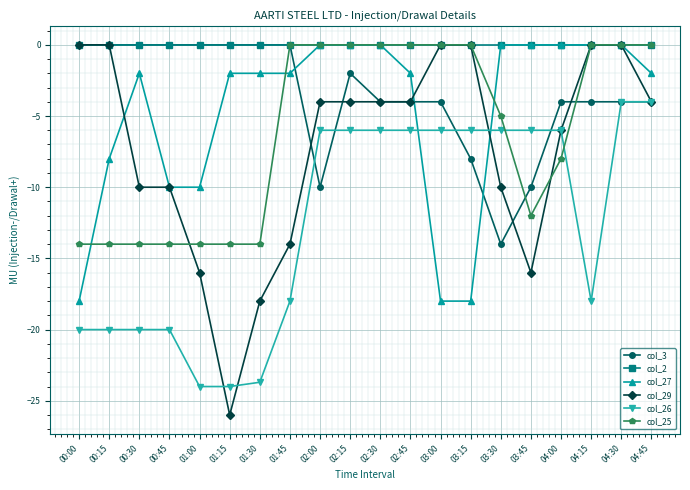

At which category does col_27 reach its first local peak?

00:30